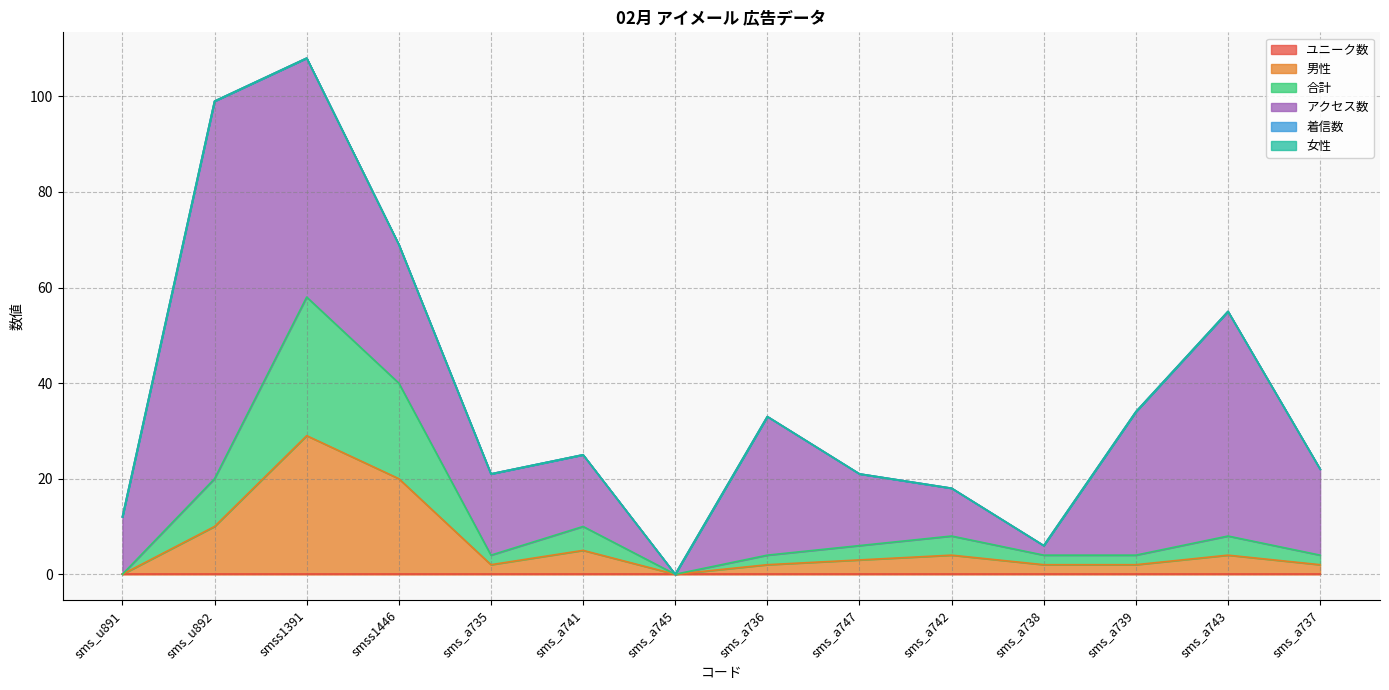

List the labels in order of 女性 value, smallest first.

sms_u891, sms_u892, smss1391, smss1446, sms_a735, sms_a741, sms_a745, sms_a736, sms_a747, sms_a742, sms_a738, sms_a739, sms_a743, sms_a737